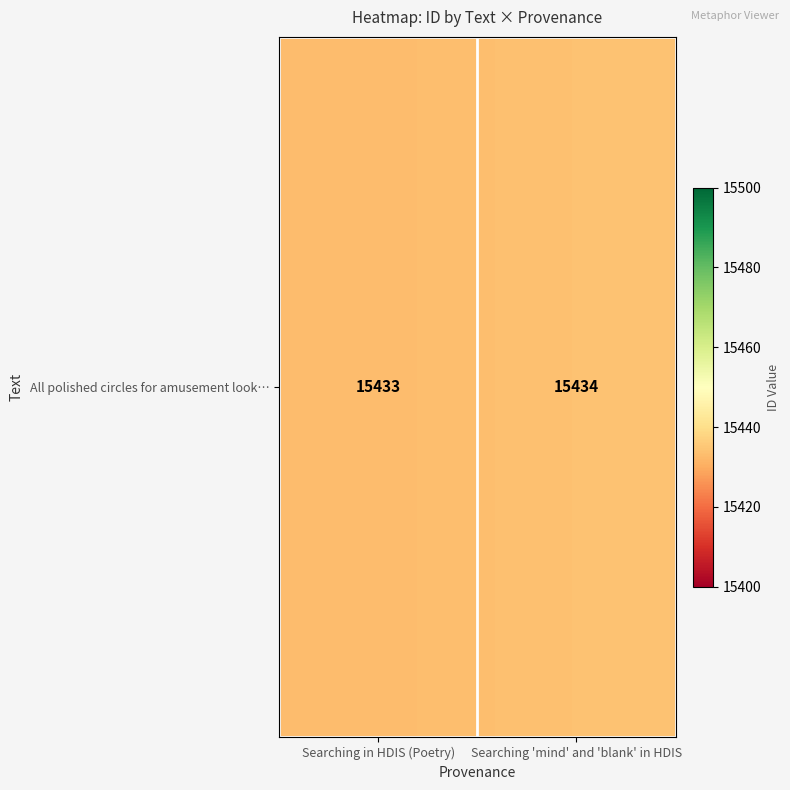

Which label corresponds to the largest value in the chart?

Searching 'mind' and 'blank' in HDIS